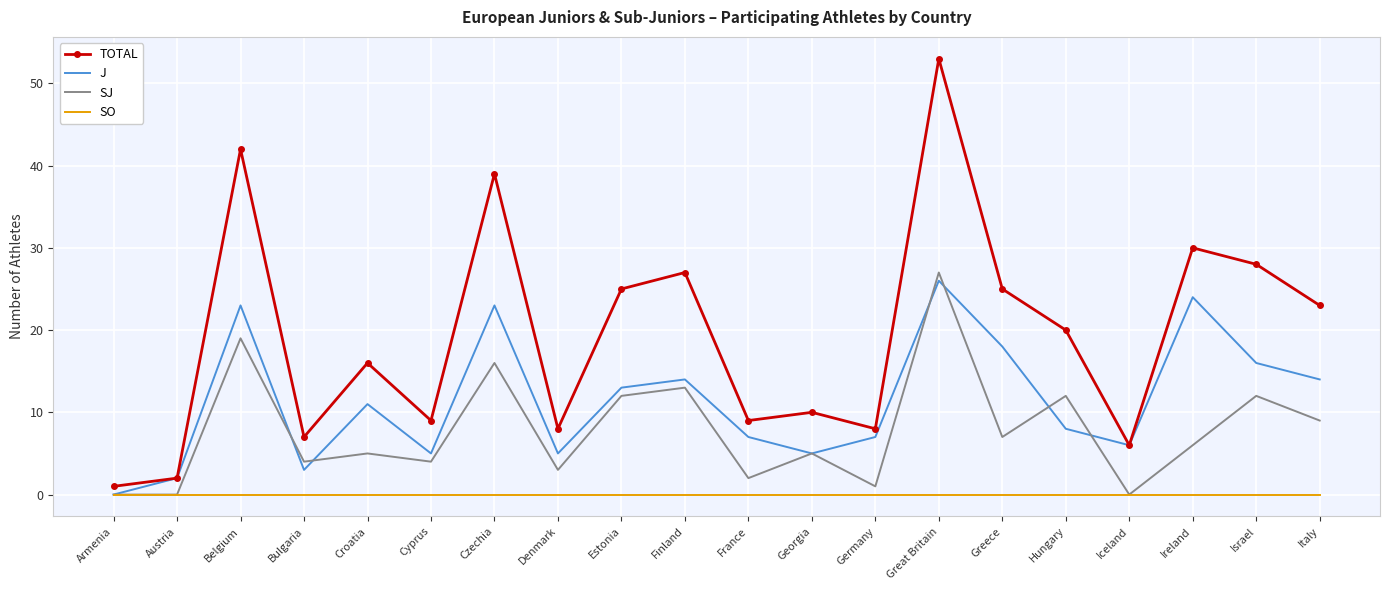

How many values in J are above zero?

19